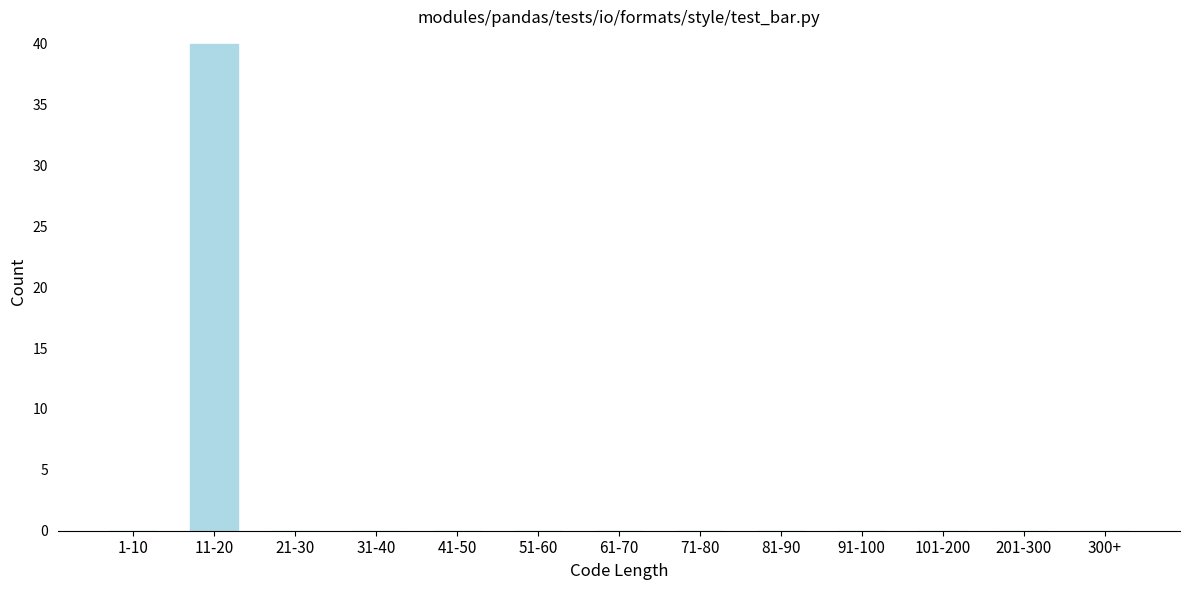

Reading left to right, list all the values displayed in this chart.

1-10=0	11-20=40	21-30=0	31-40=0	41-50=0	51-60=0	61-70=0	71-80=0	81-90=0	91-100=0	101-200=0	201-300=0	300+=0